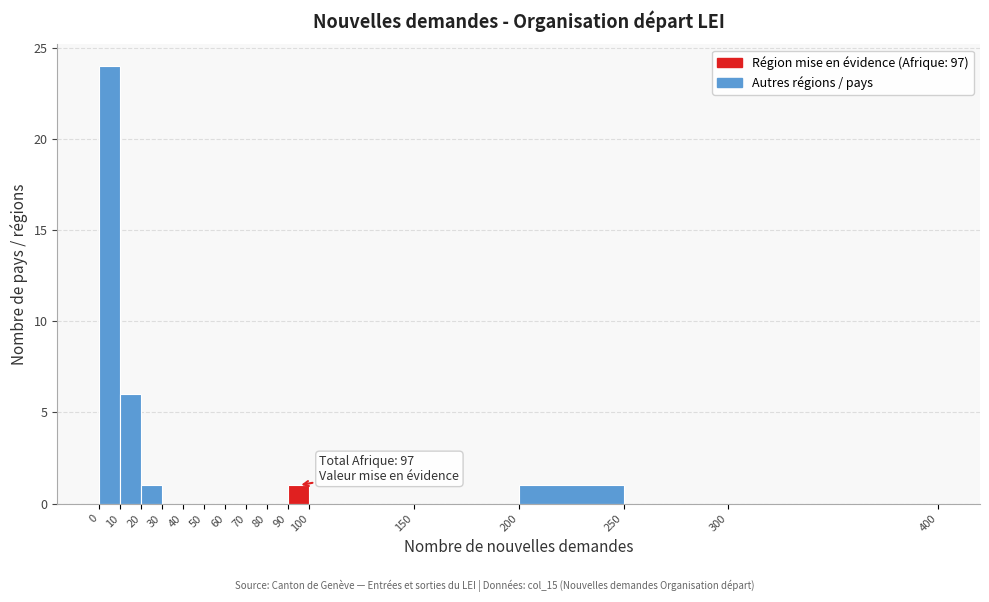

Over which range of the x-axis is the bar tallest?

0 to 10